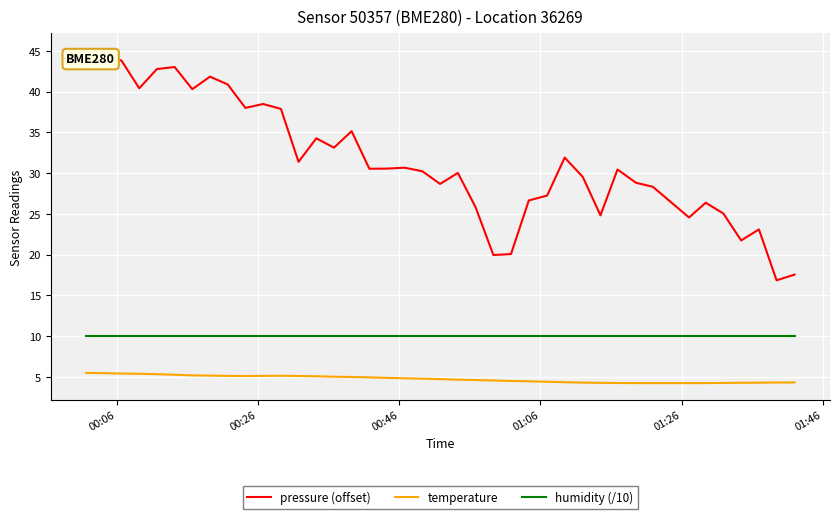

True or false: temperature and pressure (offset) intersect in this chart.

False